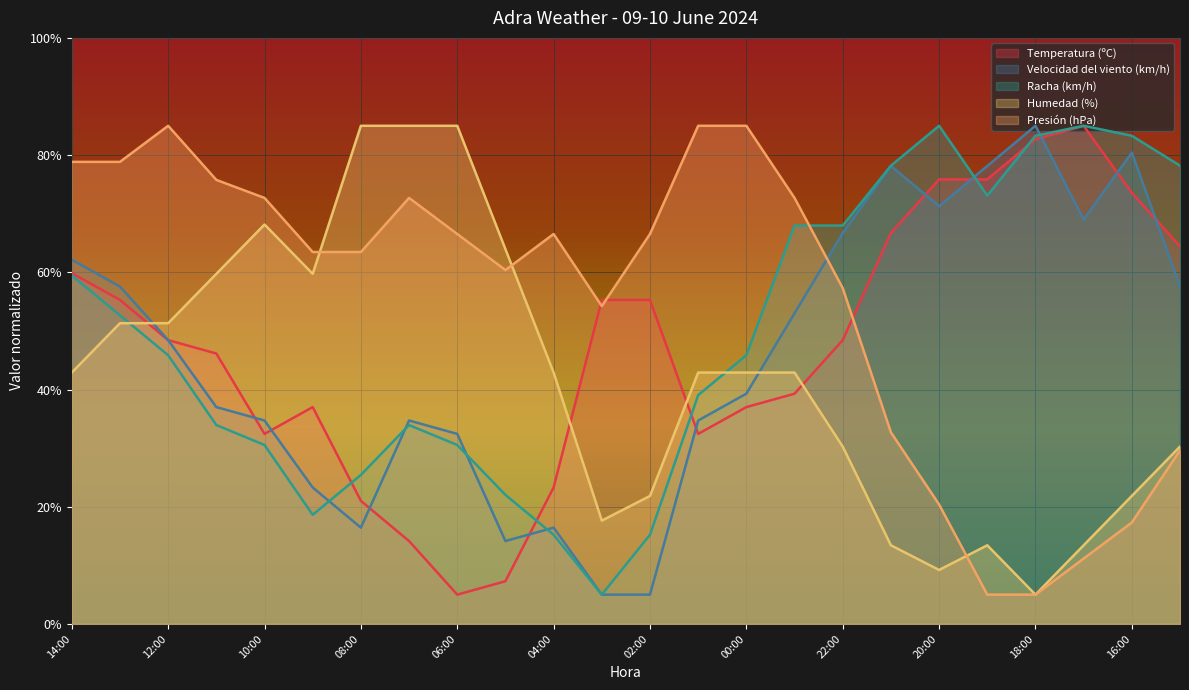

What position from the left is 08:00?

7